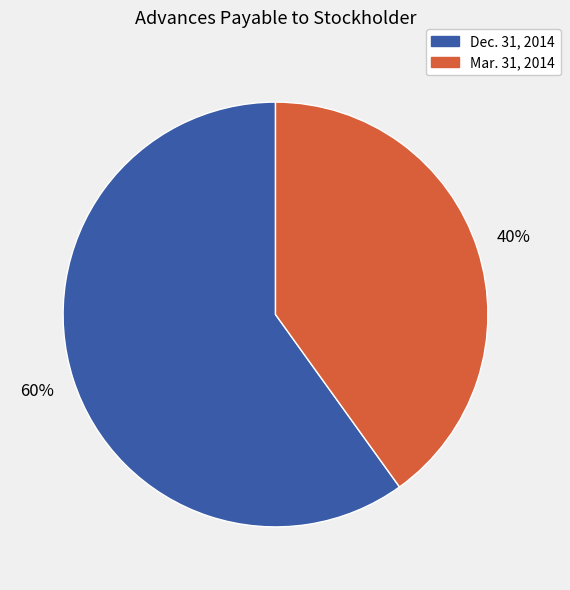

Do Dec. 31, 2014 and Mar. 31, 2014 together represent more than half of the pie?

Yes